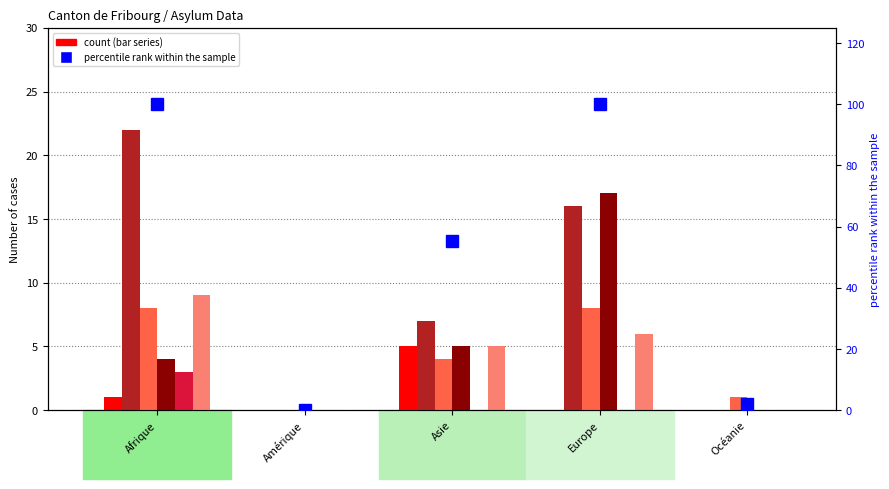

What is the label of the 5th bar from the left?

Océanie